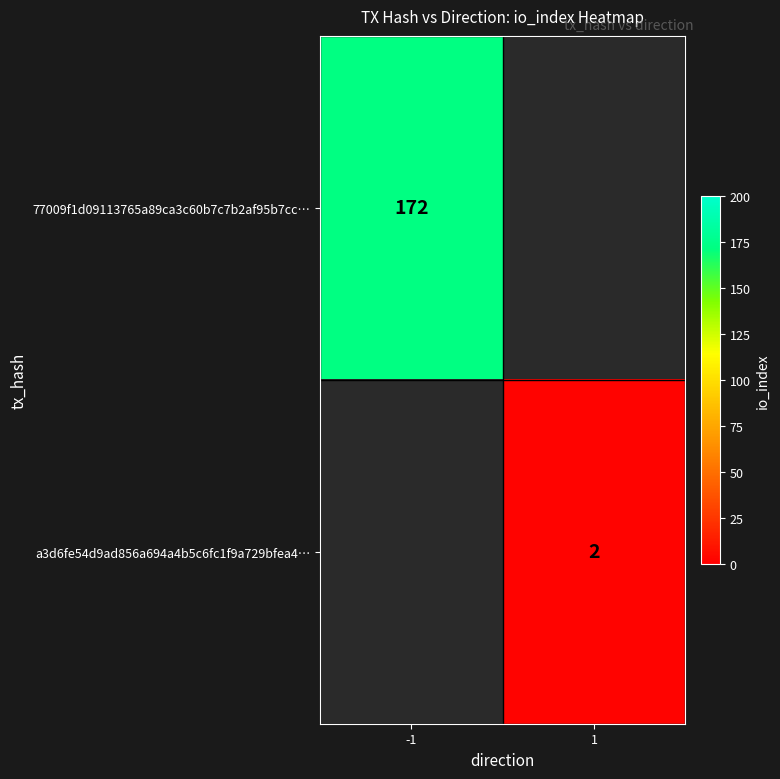

True or false: 77009f1d09113765a89ca3c60b7c7b2af95b7cc… has a value of 291 at -1.

False